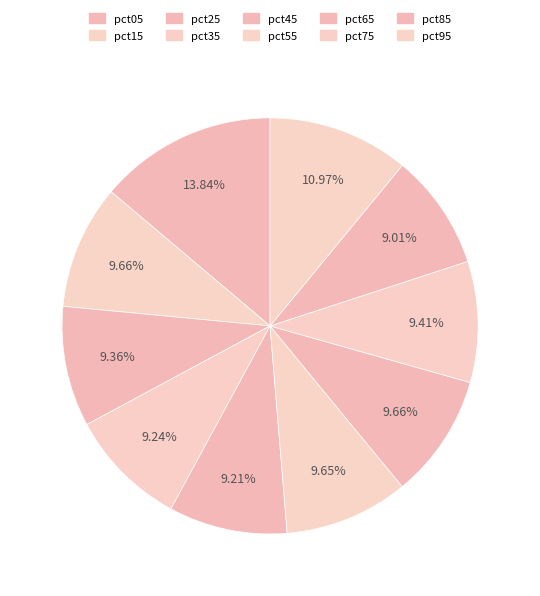

What portion of the pie excludes pct75?

90.6%